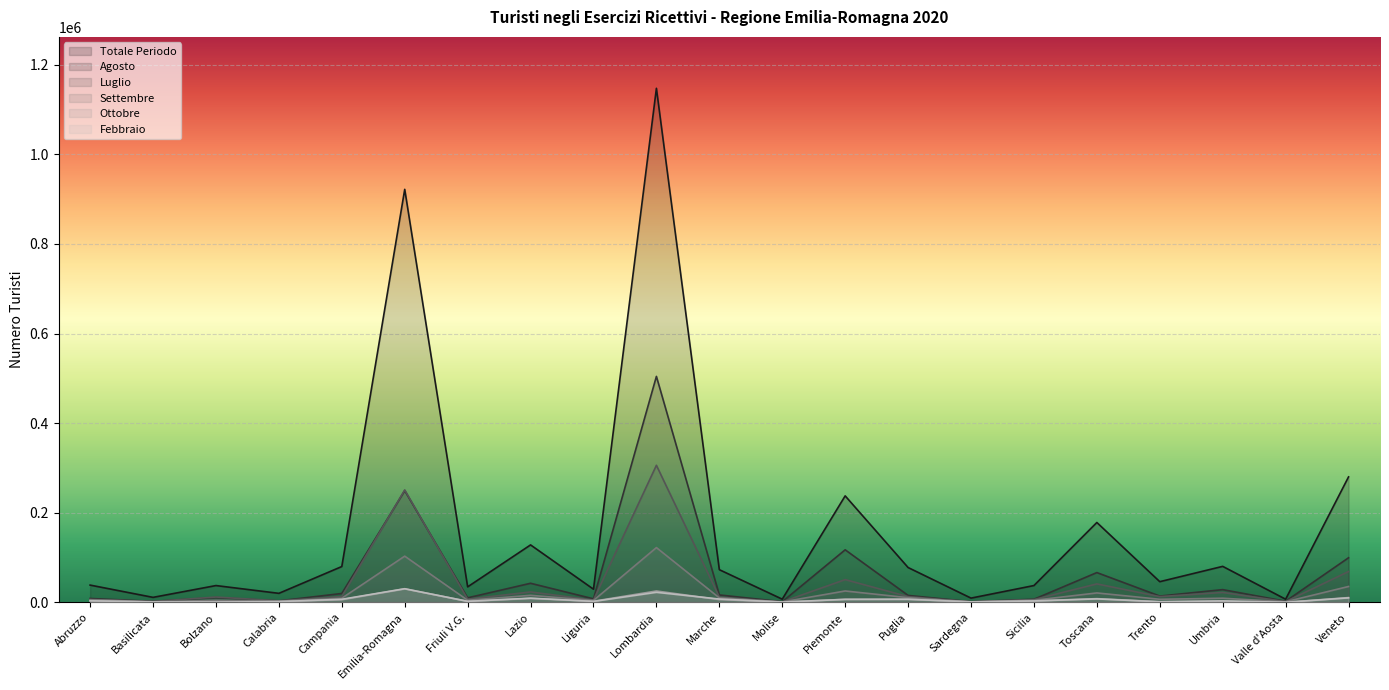

The Agosto series shows 19916 at Campania. True or false?

True